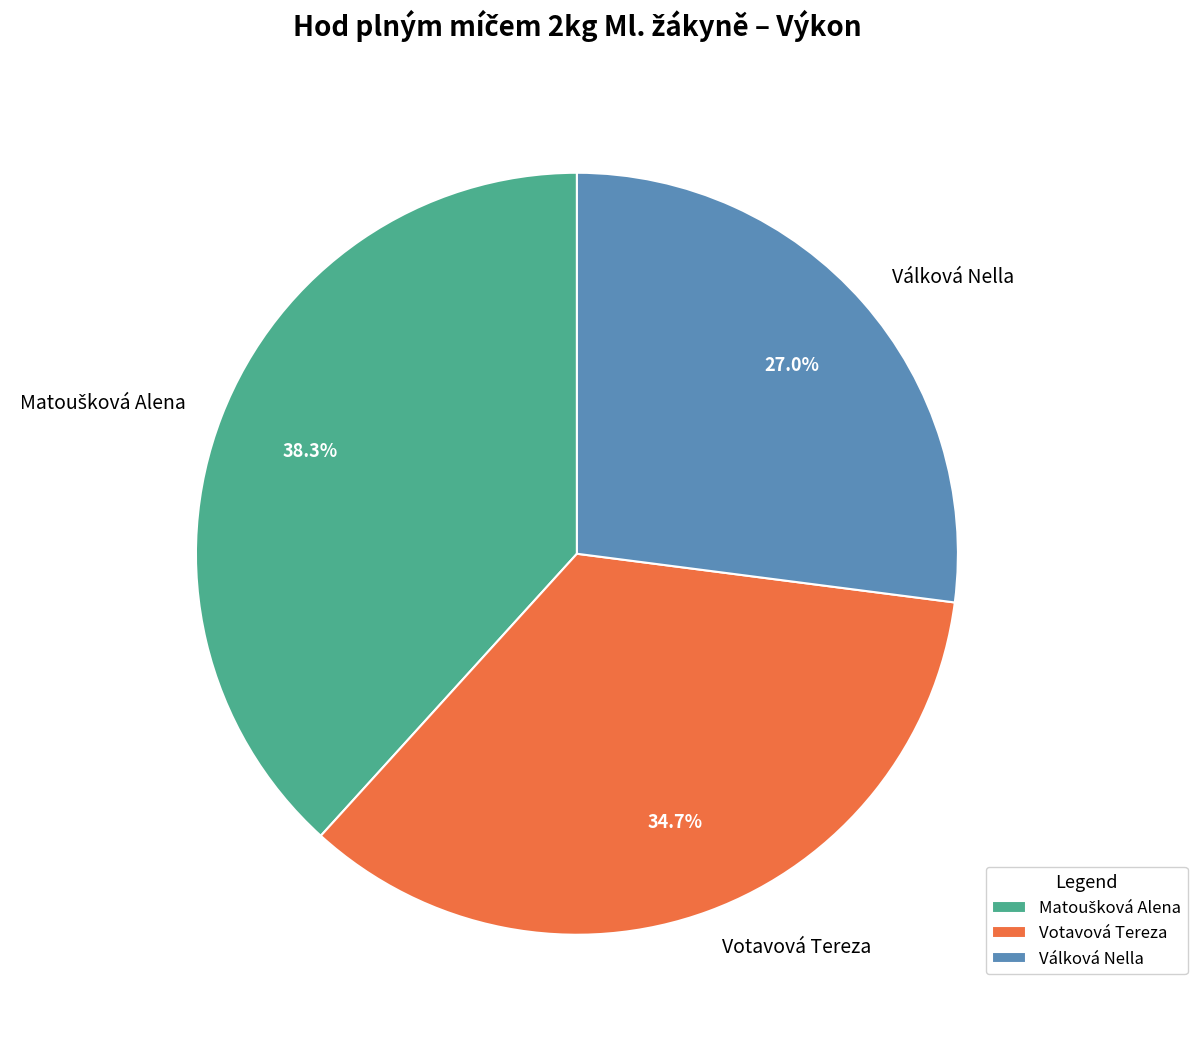

How many slices are in this pie chart?

3